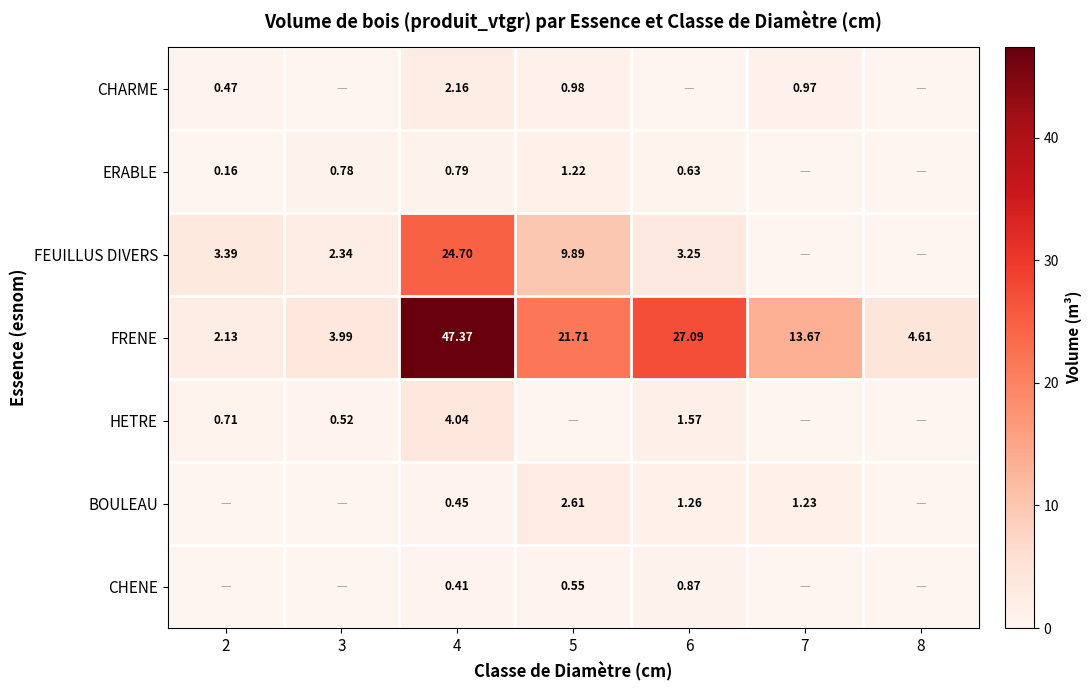

The value of CHENE at 5 is 0.5. True or false?

True